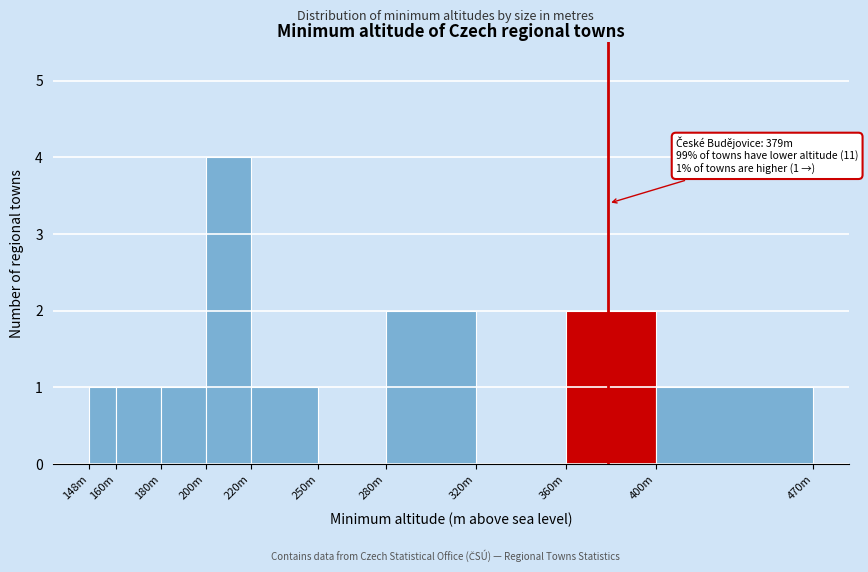

Reading left to right, transcribe all the data shown in this chart.

148m=1	160m=1	180m=1	200m=4	220m=1	250m=0	280m=2	320m=0	360m=2	400m=1